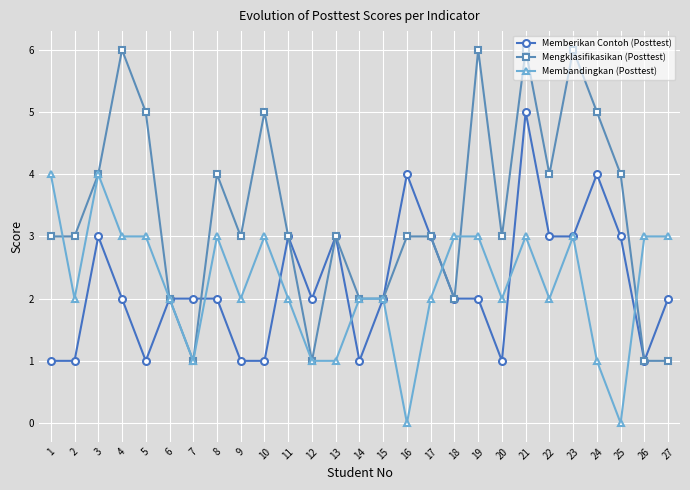

How many distinct data groups are displayed?

3